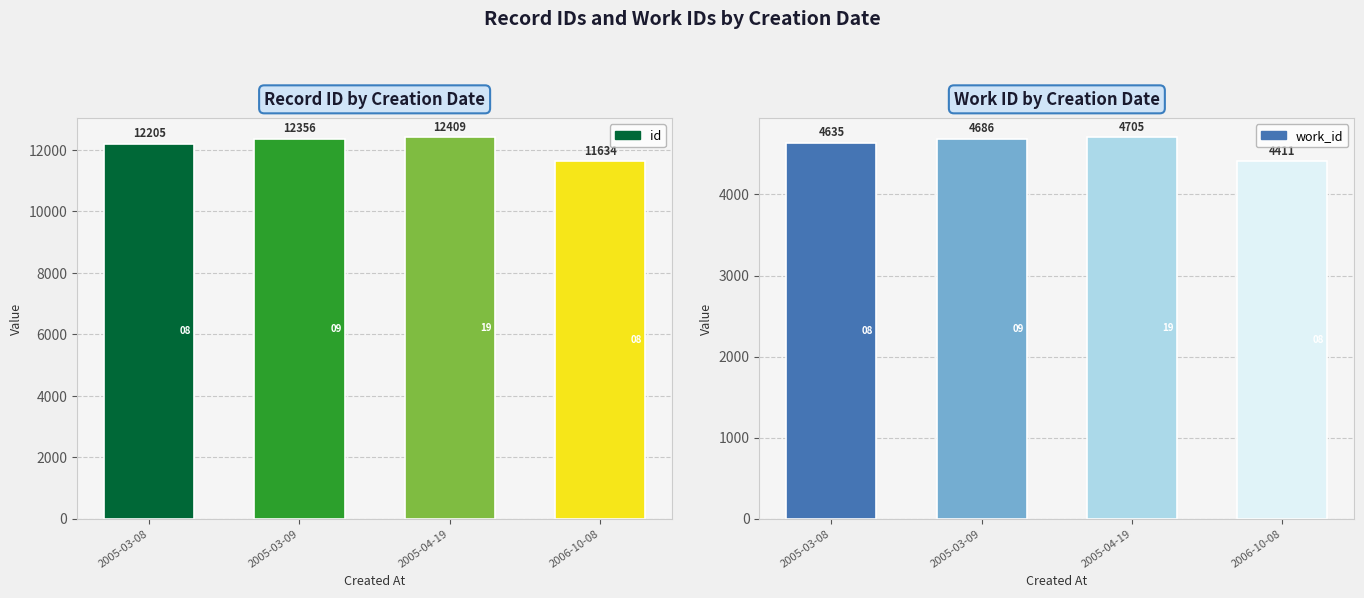

Which has a higher value, 2005-04-19 or 2005-03-09?

2005-04-19